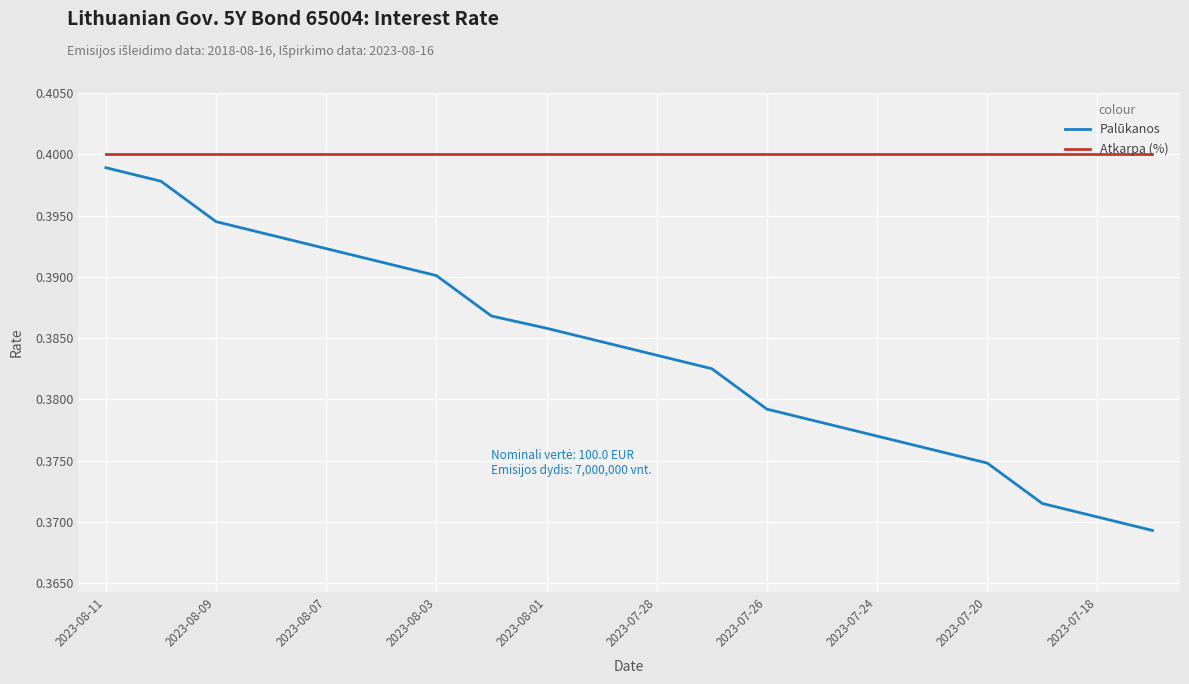

Which series has the largest total across all categories?

Atkarpa (%)